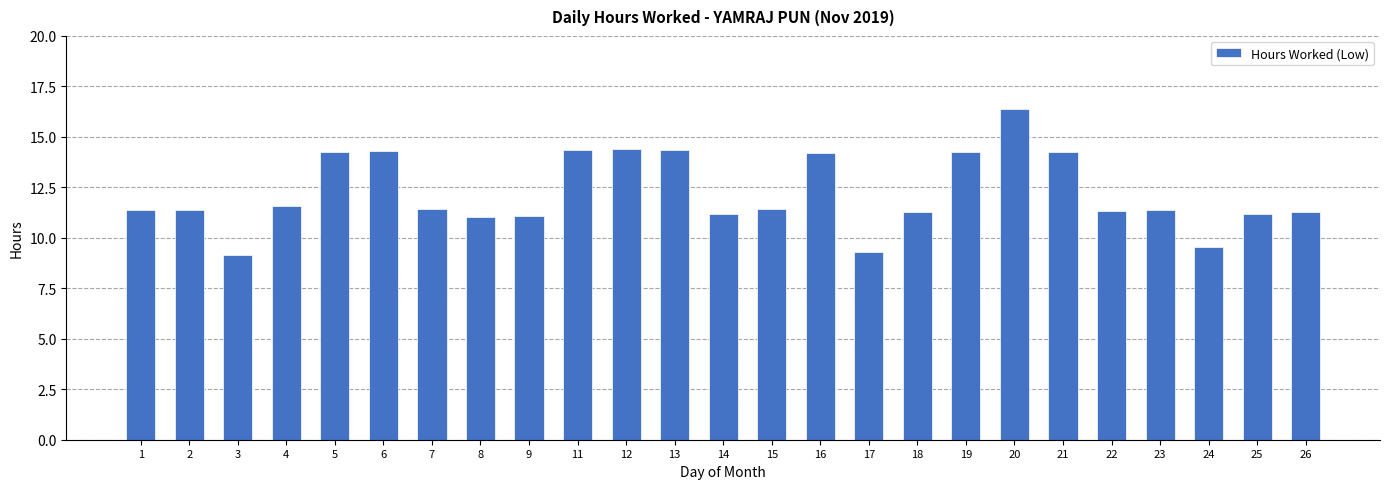

The value at 19 is 4.2. True or false?

False